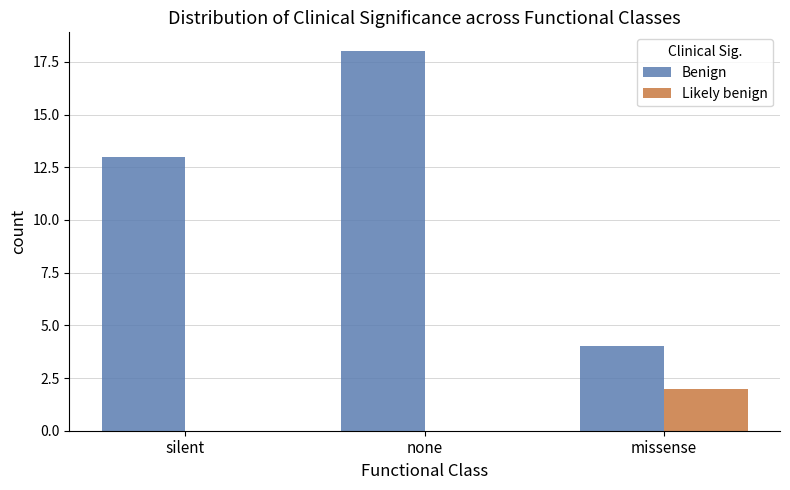

Read the Benign value at silent, to the nearest 10.

10